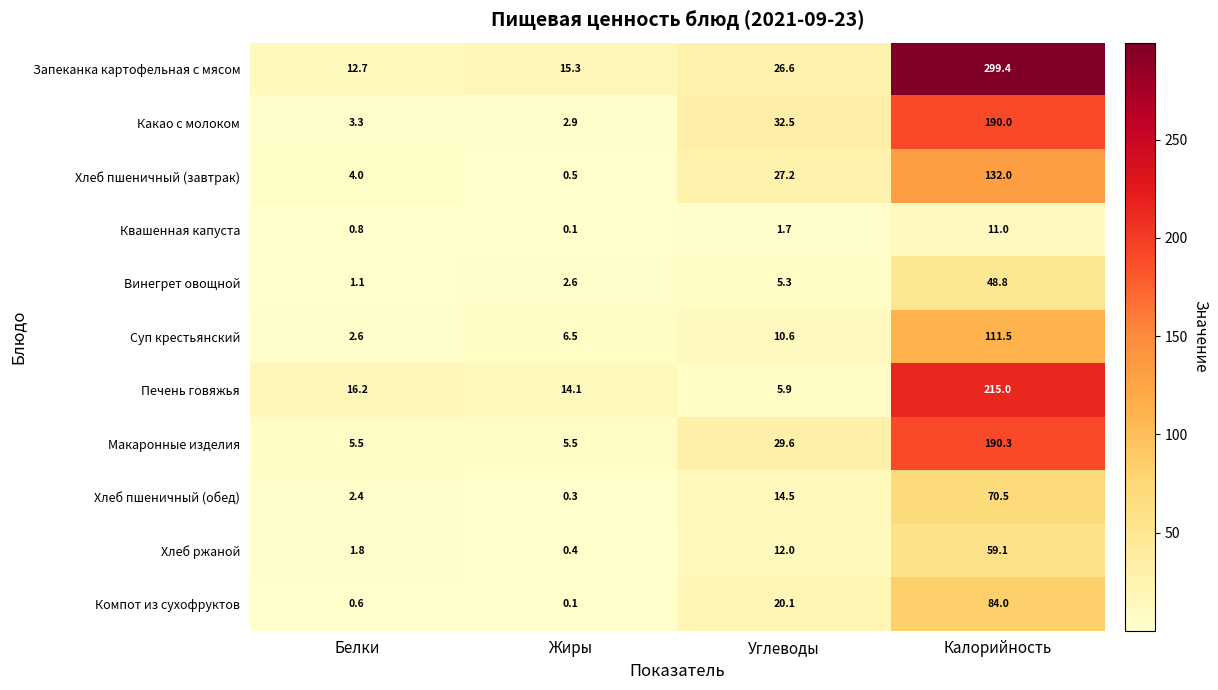

Where is Хлеб пшеничный (завтрак) nearest to the value 66?

Углеводы